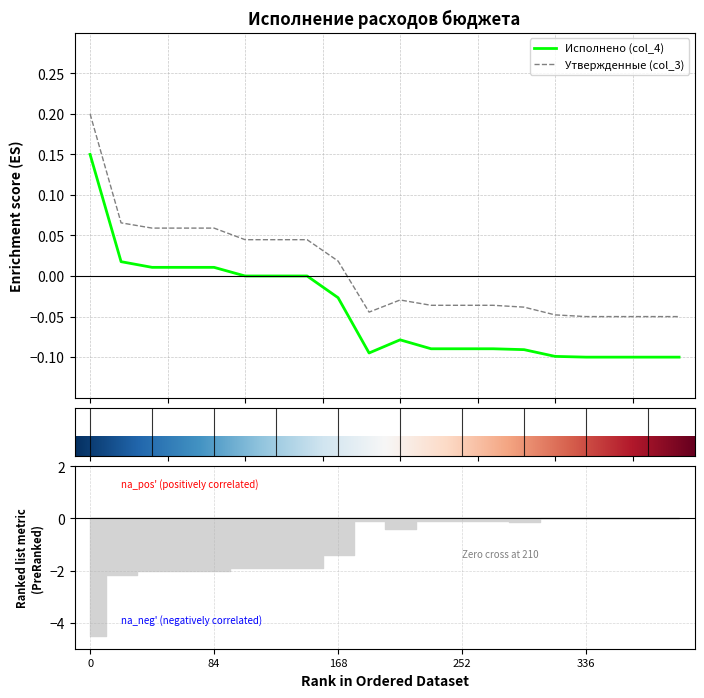

True or false: Утвержденные (col_3) and Исполнено (col_4) intersect in this chart.

False